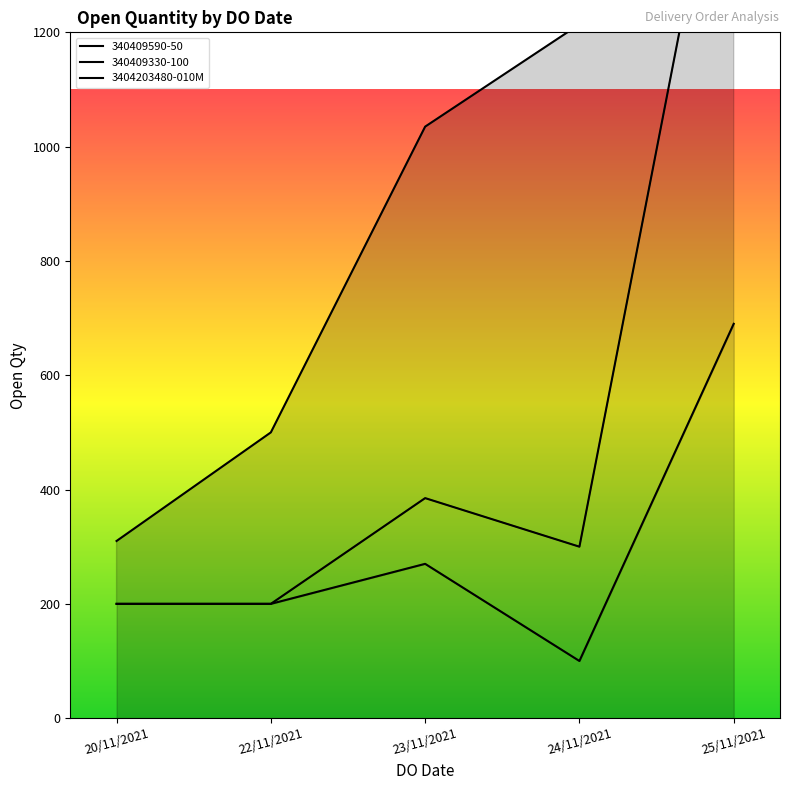

What is the difference between the maximum and second lowest values?

2190